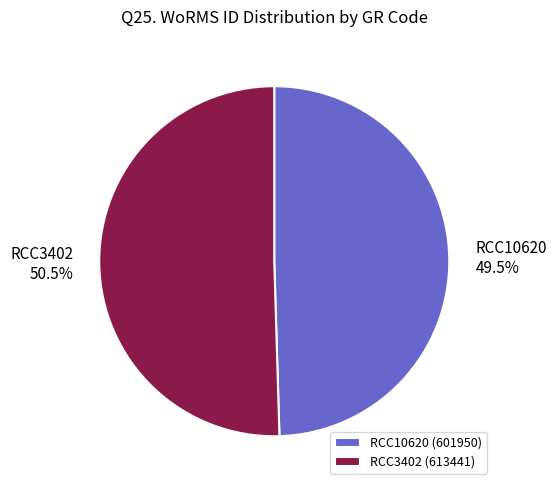

To the nearest percent, what is the combined percentage of RCC10620 and RCC3402?

100%